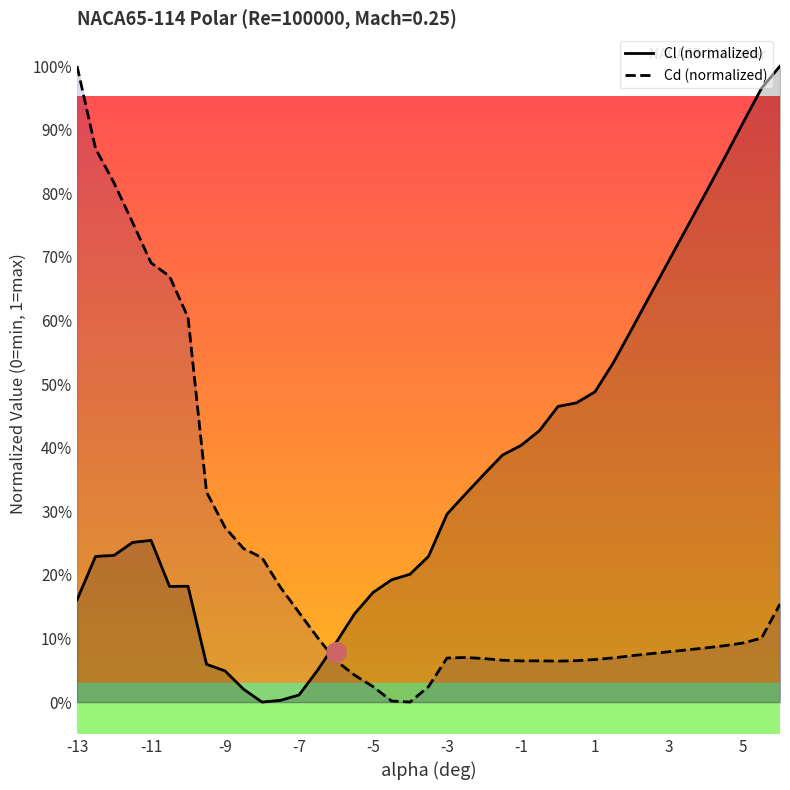

List the series in order of their peak value, lowest first.

Cl (normalized), Cd (normalized)